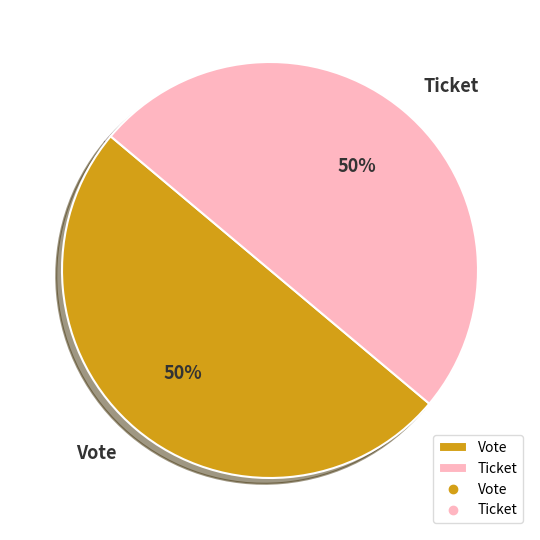

True or false: Vote accounts for 59% of the total.

False